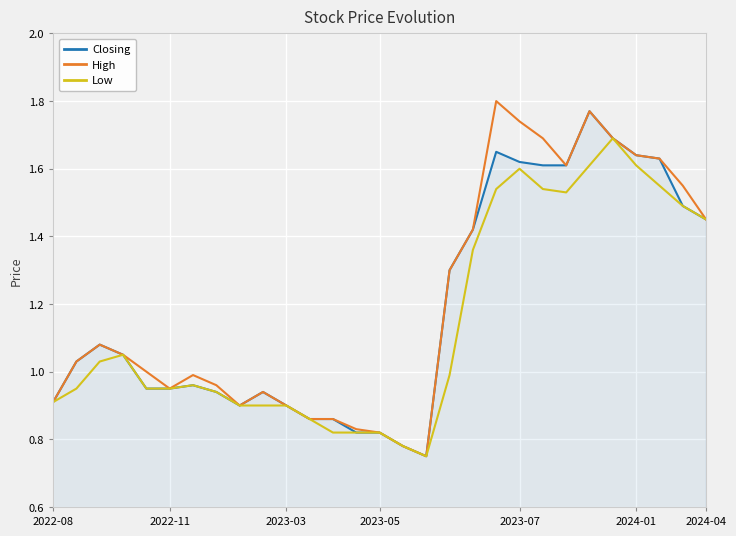

Reading left to right, what are all the values shown in this chart?

Closing: 0.9	1.0	1.1	1.1	0.9	0.9	1.0	0.9	0.9	0.9	0.9	0.9	0.9	0.8	0.8	0.8	0.8	1.3	1.4	1.6	1.6	1.6	1.6	1.8	1.7	1.6	1.6	1.5	1.4
High: 0.9	1.0	1.1	1.1	1.0	0.9	1.0	1.0	0.9	0.9	0.9	0.9	0.9	0.8	0.8	0.8	0.8	1.3	1.4	1.8	1.7	1.7	1.6	1.8	1.7	1.6	1.6	1.6	1.4
Low: 0.9	0.9	1.0	1.1	0.9	0.9	1.0	0.9	0.9	0.9	0.9	0.9	0.8	0.8	0.8	0.8	0.8	1.0	1.4	1.5	1.6	1.5	1.5	1.6	1.7	1.6	1.6	1.5	1.4